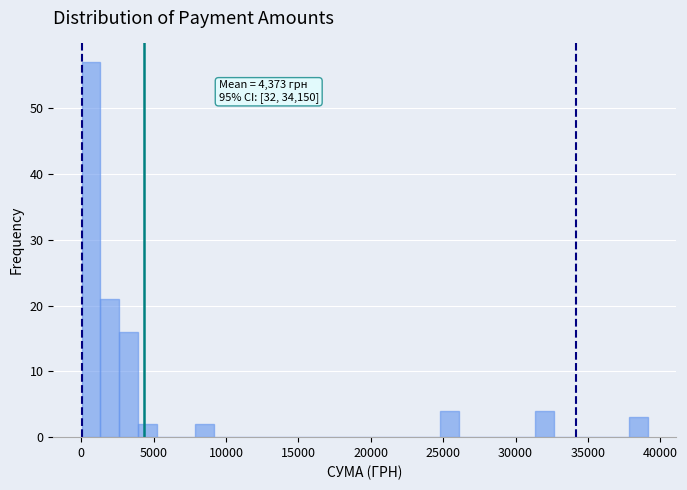

Around what value on the x-axis is the tallest bar? Give the approximate position of its centre, as read against the axis.

500